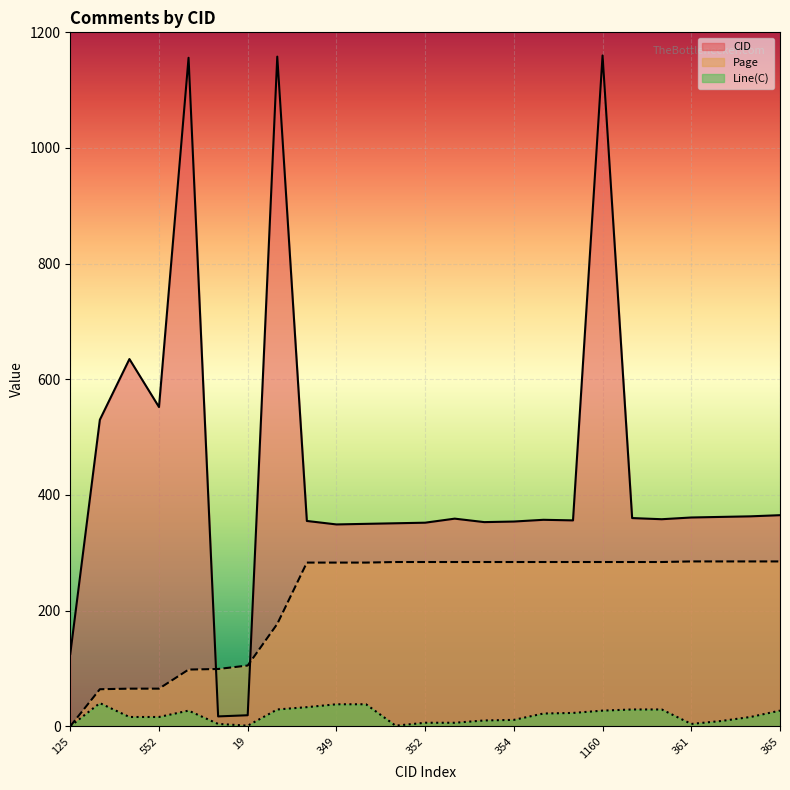

Rank the series by their maximum value, from highest to lowest.

CID, Page, Line(C)